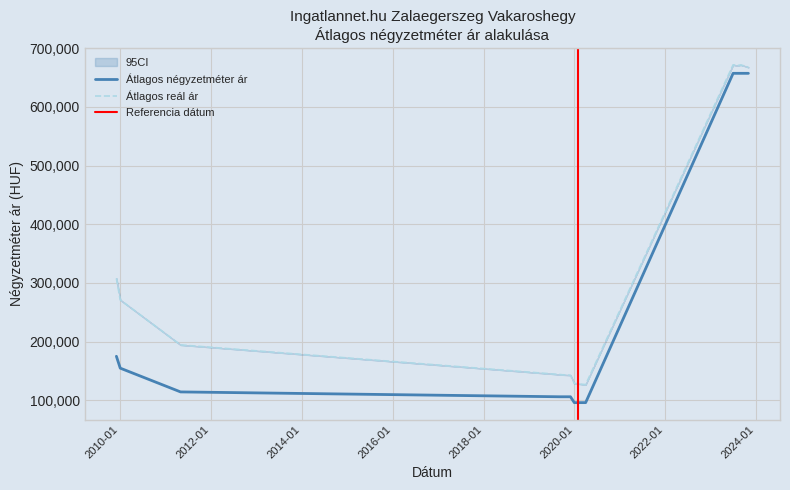

What position from the right is 2023-09?

3